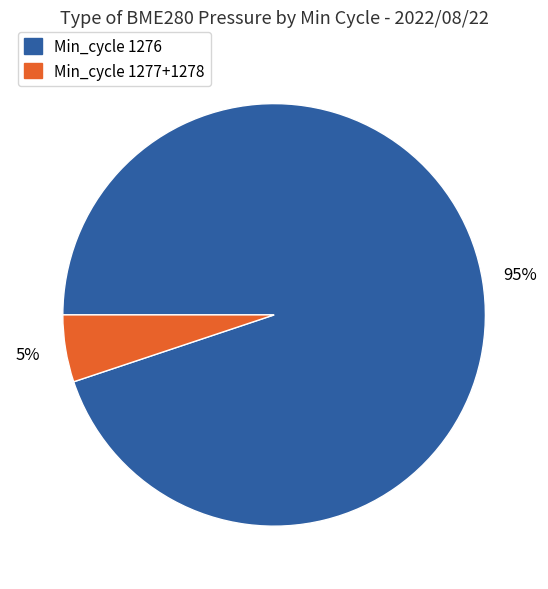

Does any single category account for the majority?

Yes